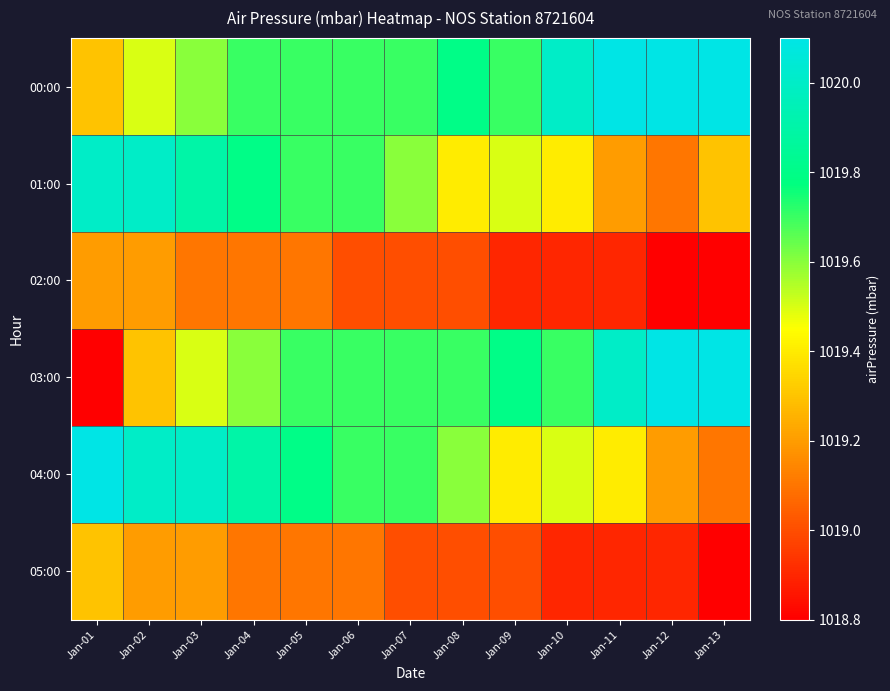

Rank the series by their maximum value, from highest to lowest.

00:00, 03:00, 04:00, 01:00, 05:00, 02:00